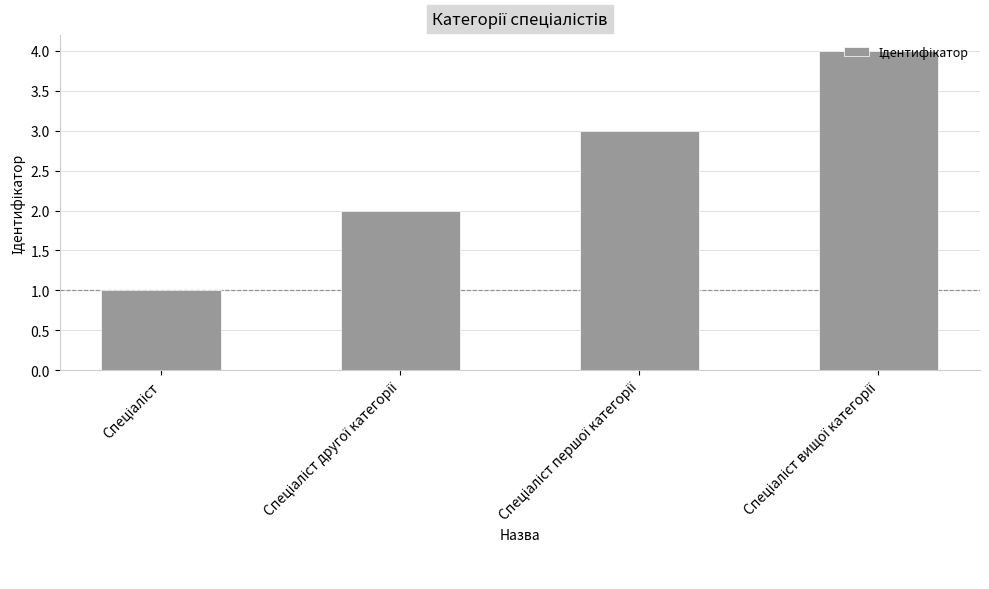

What is the sum of all values?

10